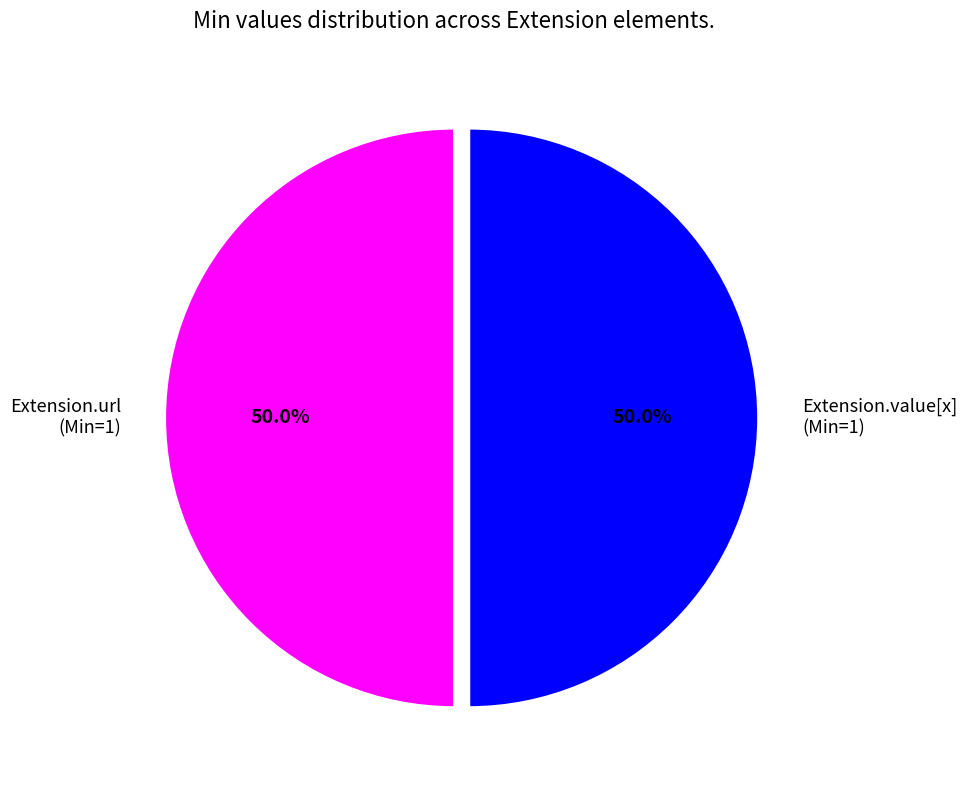

How many slices are in this pie chart?

2